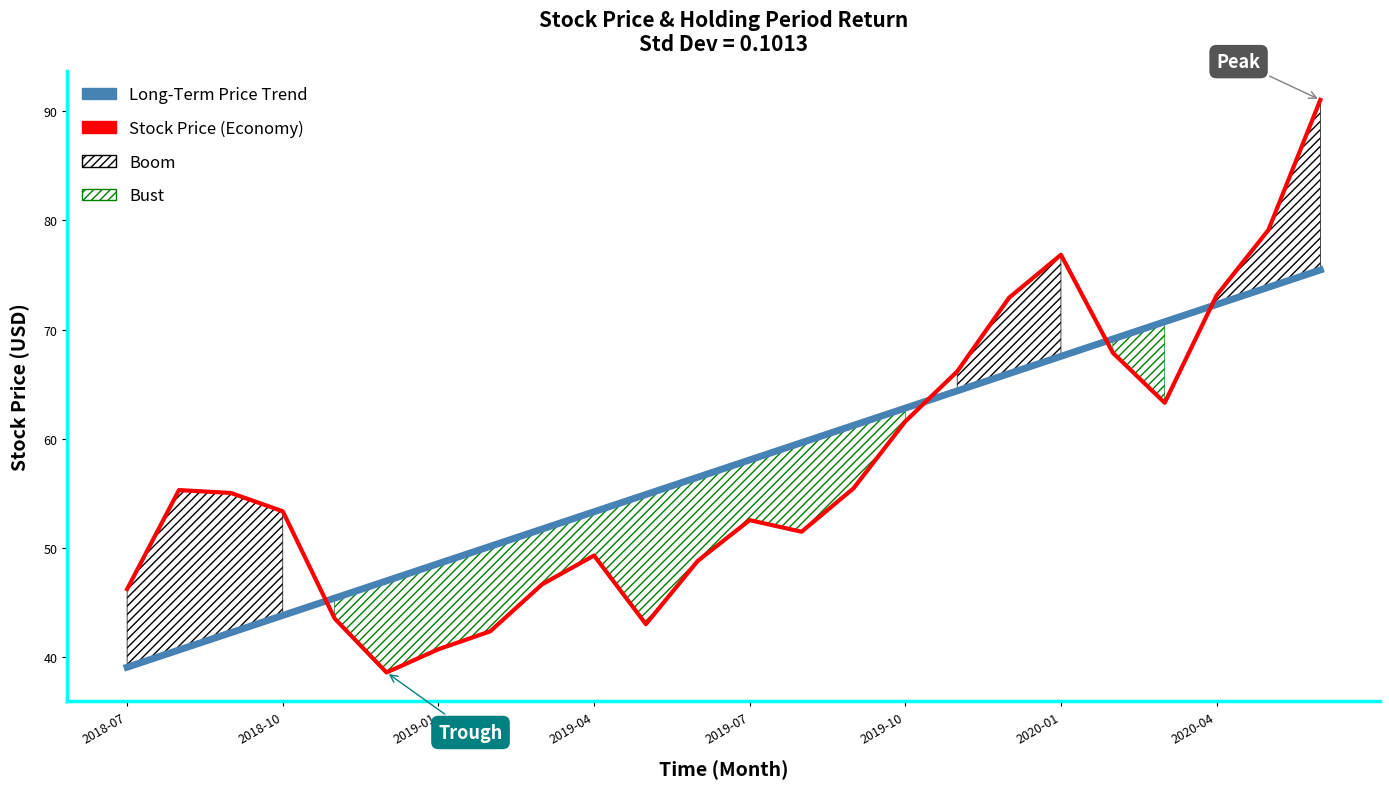

Rank the series at 2019-07 from highest to lowest value.

Long-Term Price Trend, Stock Price